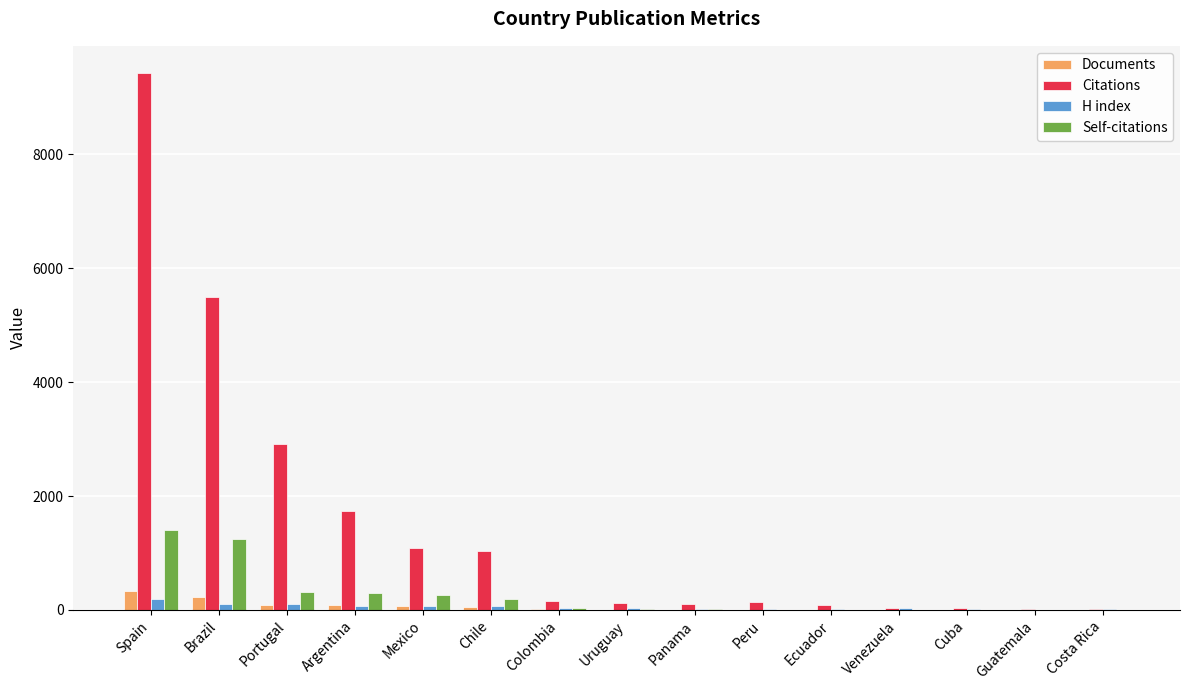

Are the bars grouped side by side (vs. stacked)?

Yes